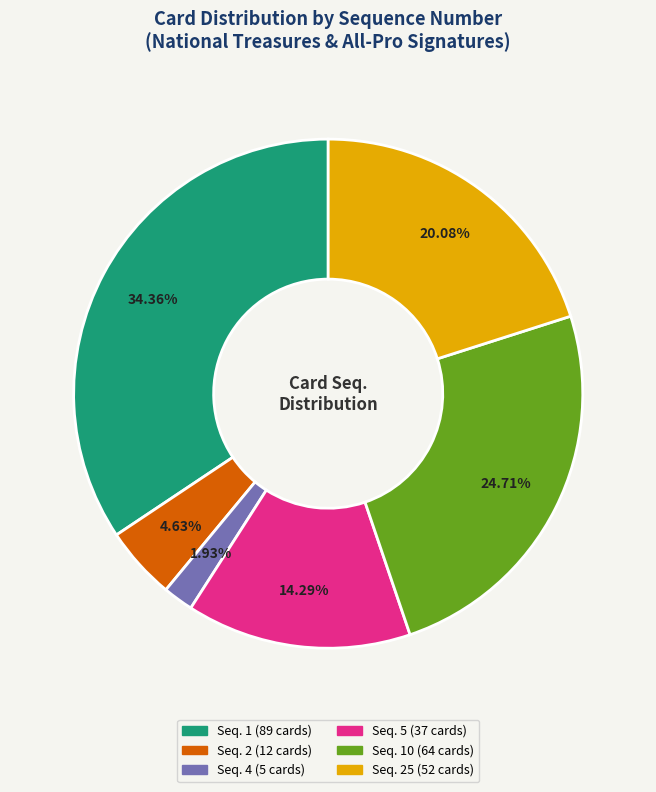

Is there any slice that represents more than half of the pie?

No